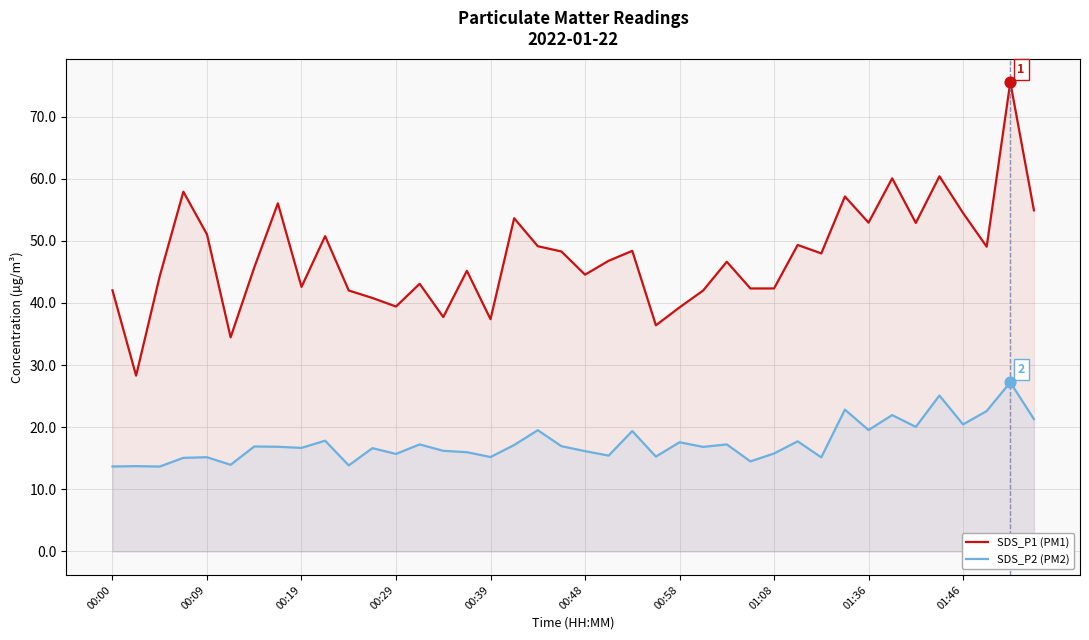

Which series reaches the maximum Y coordinate?

SDS_P1 (PM1)